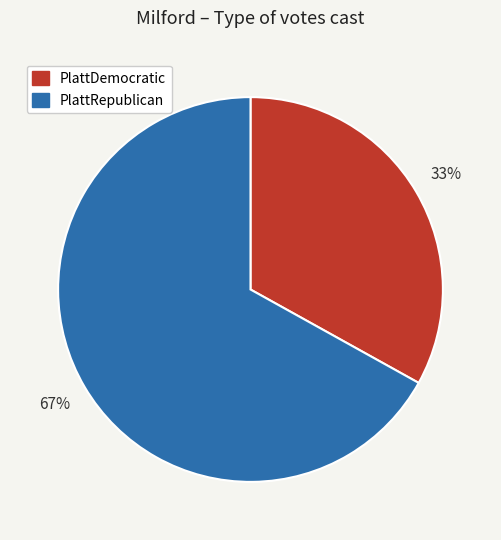

Is the sum of PlattDemocratic and PlattRepublican greater than half?

Yes